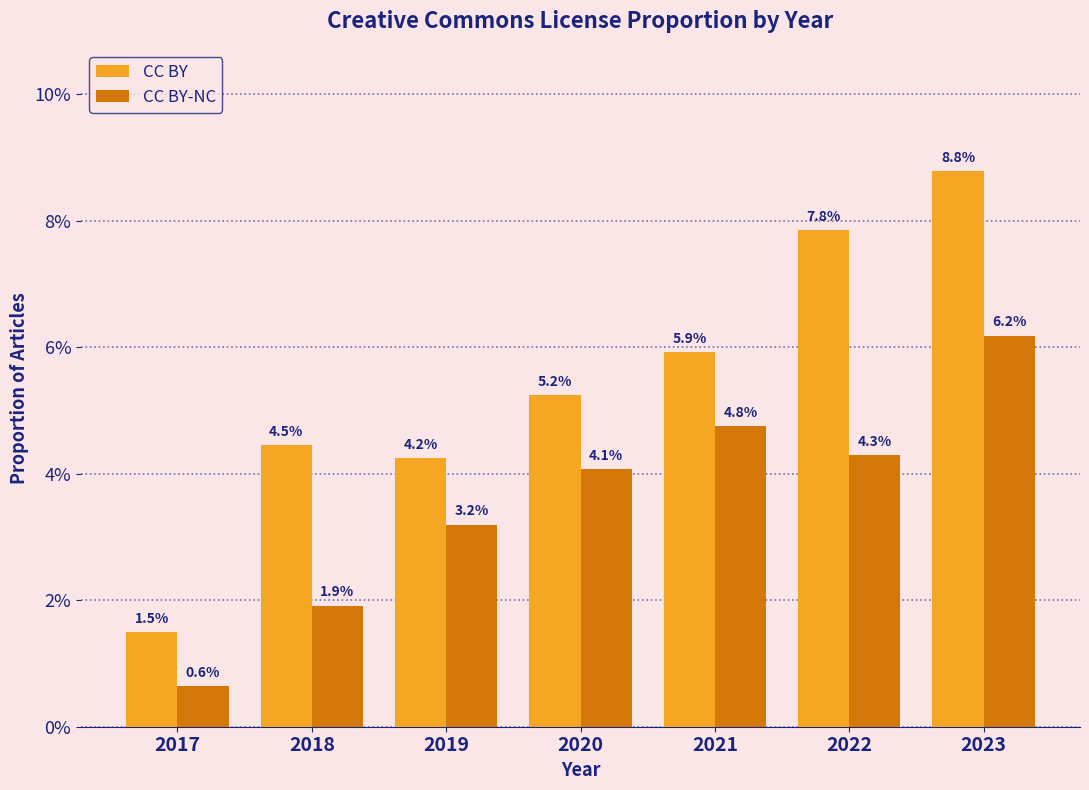

The value of CC BY-NC at 2021 is 0.1. True or false?

False